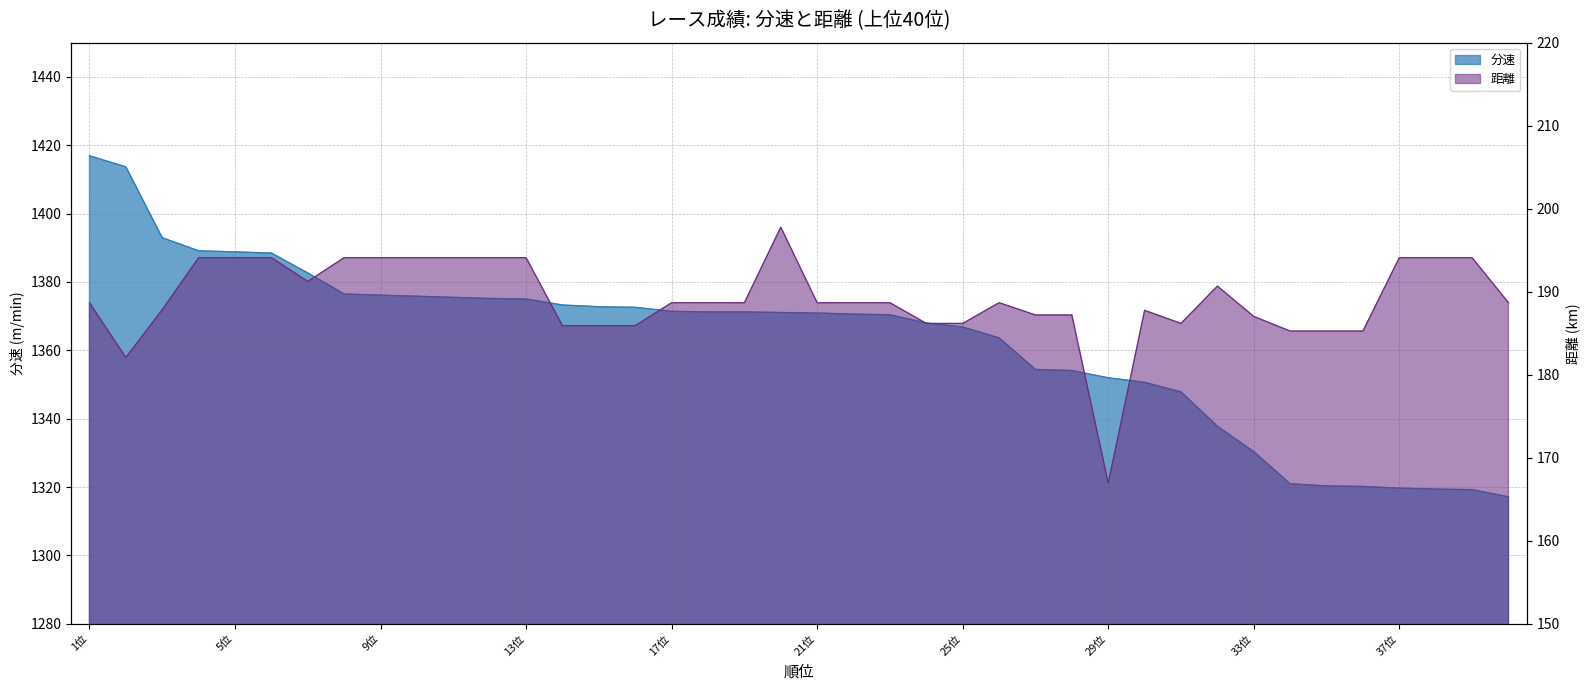

Reading left to right, list all the values displayed in this chart.

分速: 1416.9	1413.7	1392.9	1389.1	1388.8	1388.5	1382.6	1376.5	1376.2	1375.8	1375.5	1375.2	1375.0	1373.3	1372.8	1372.6	1371.4	1371.2	1371.2	1371.1	1370.9	1370.6	1370.4	1368.0	1366.8	1363.7	1354.4	1354.1	1352.0	1350.7	1347.9	1337.8	1330.4	1321.0	1320.4	1320.2	1319.7	1319.4	1319.3	1317.2
距離: 188.7	182.1	187.8	194.1	194.1	194.1	191.2	194.1	194.1	194.1	194.1	194.1	194.1	185.9	185.9	185.9	188.7	188.7	188.7	197.8	188.7	188.7	188.7	186.2	186.2	188.7	187.2	187.2	166.9	187.8	186.2	190.7	187.0	185.3	185.3	185.3	194.1	194.1	194.1	188.7